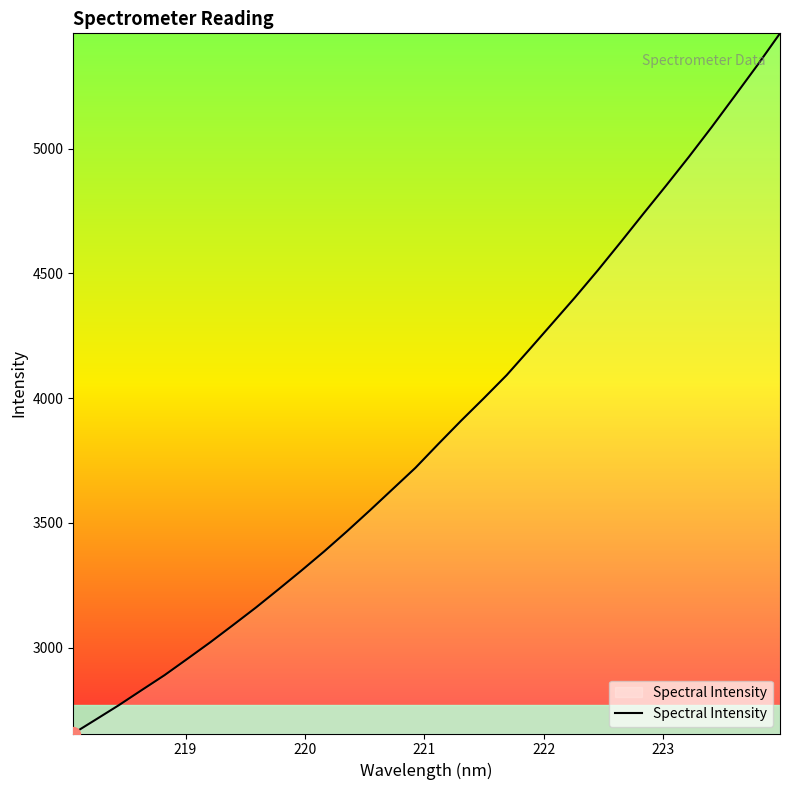

What is the smallest value displayed?

2655.6